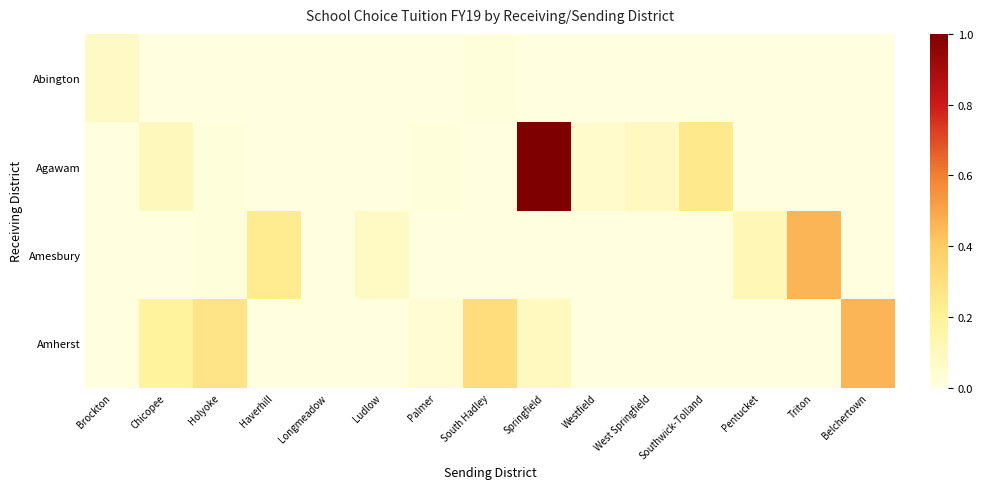

Which series has the widest spread of values?

Agawam